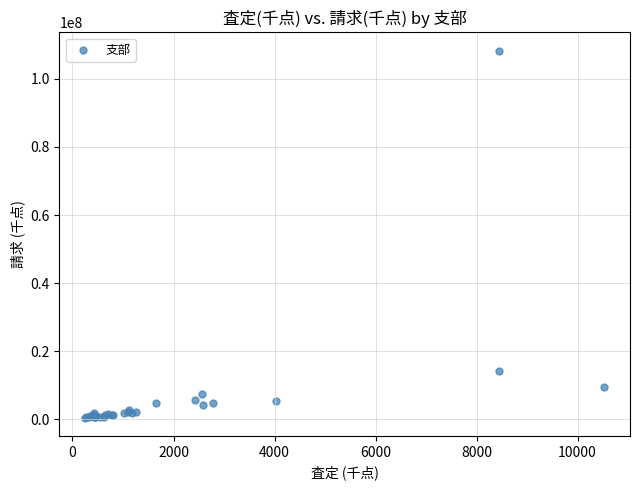

What Y value in the scatter plot is closest to 54391022?

14151378.9